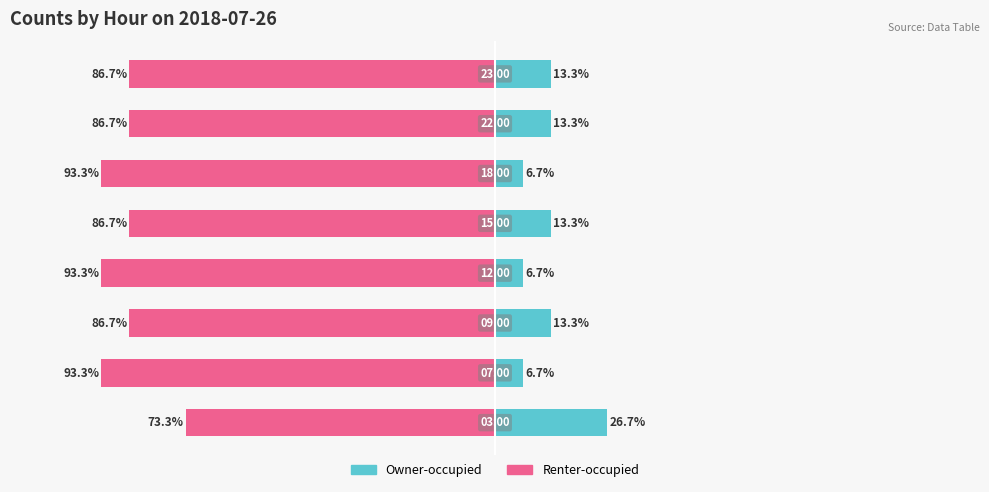

How many bars are there in total?

16